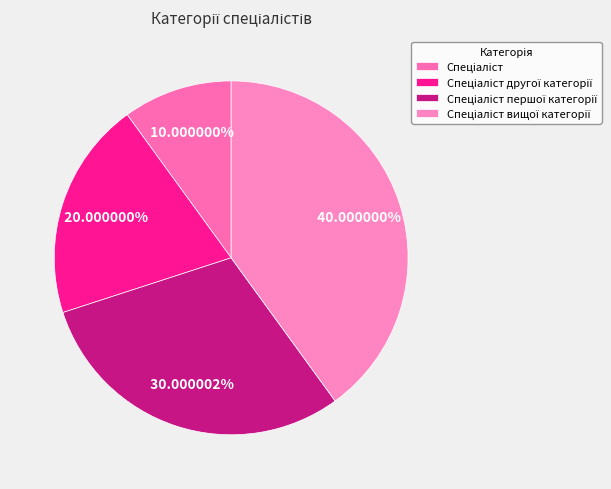

What portion of the pie excludes Спеціаліст?

90.0%